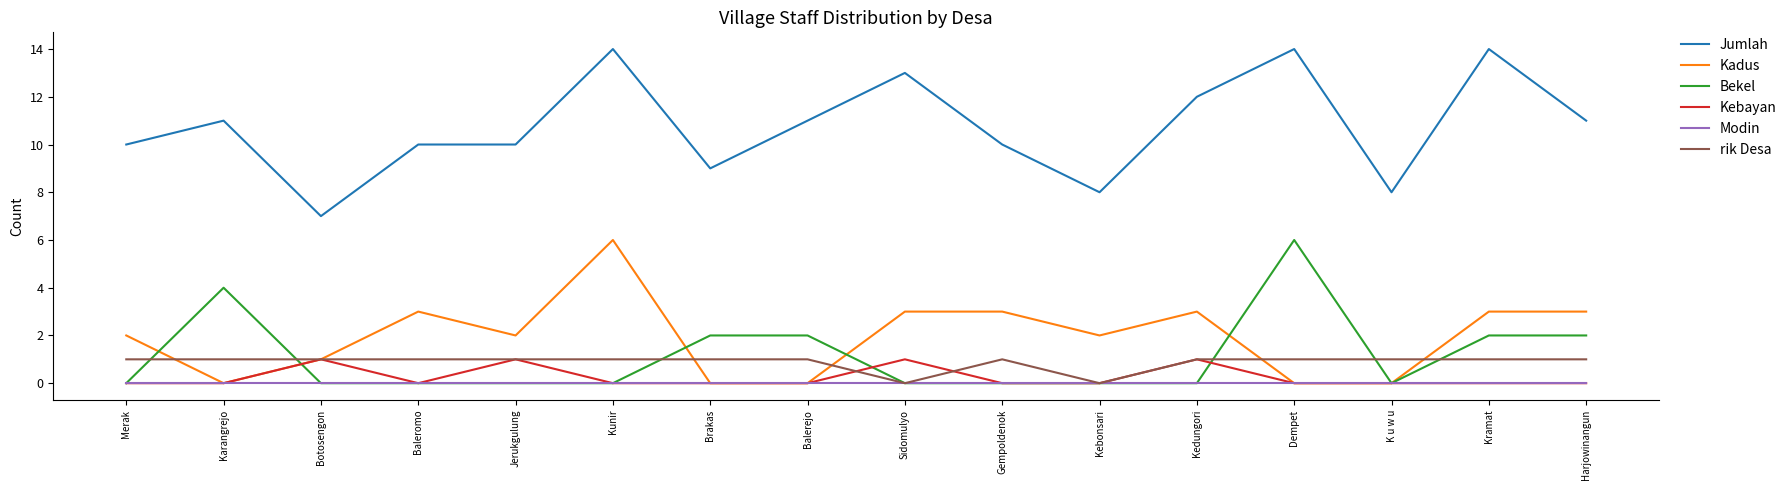

Is the value of Modin at Merak greater than the value of Jumlah at Brakas?

No